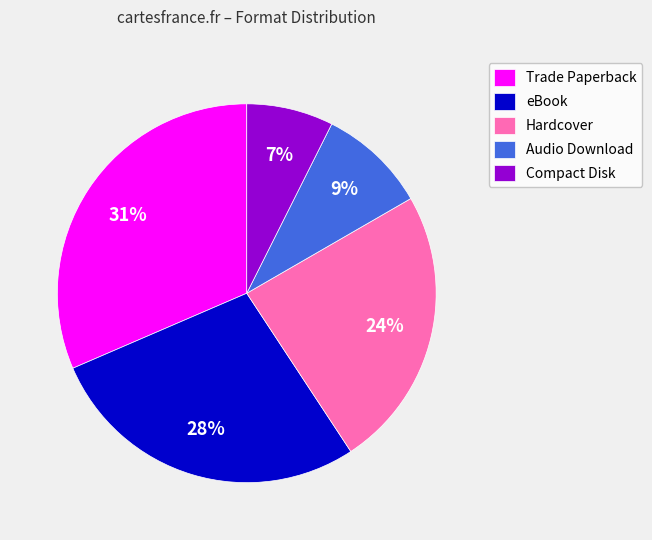

What is the smallest slice in the pie chart?

Compact Disk